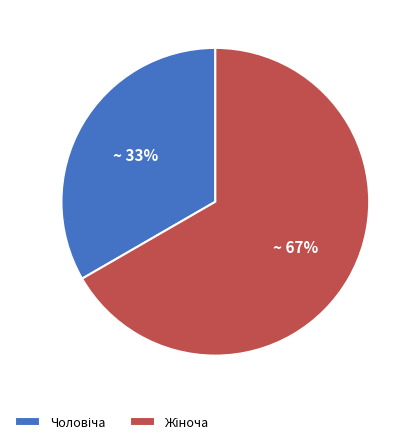

Does any single category account for the majority?

Yes